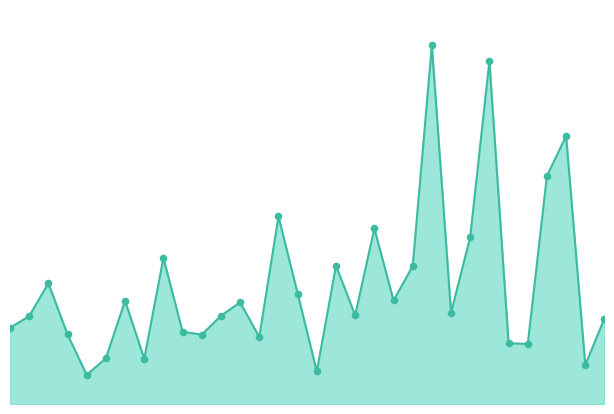

How many lines are shown in the chart?

1